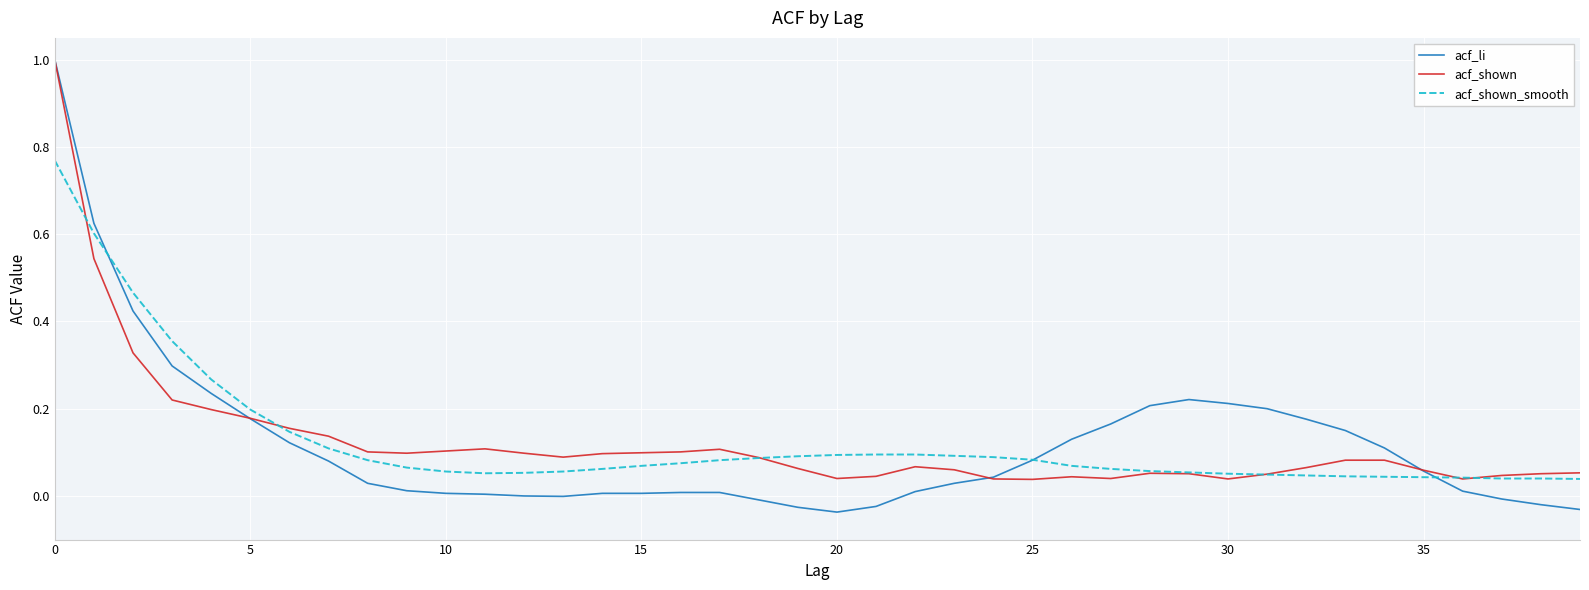

Which series has the widest spread of values?

acf_li